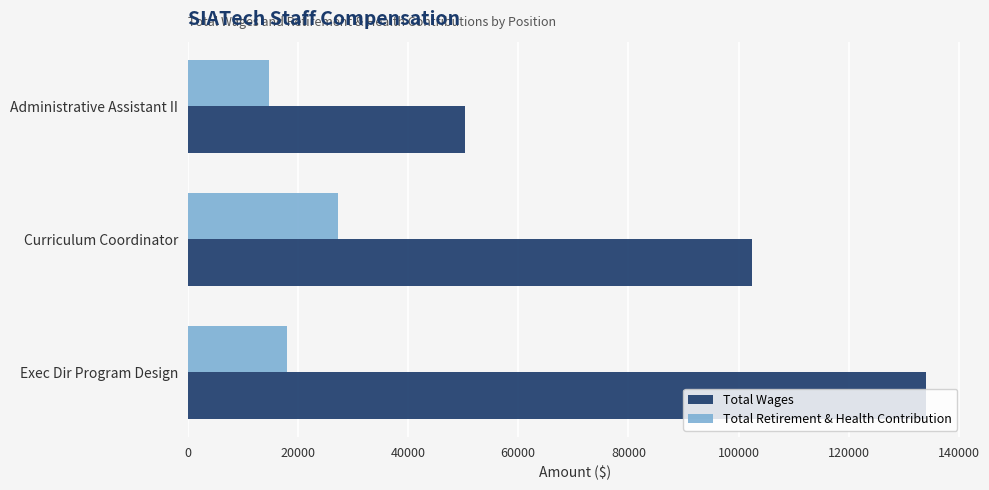

What is the difference between the highest and lowest values at Exec Dir Program Design?

115984